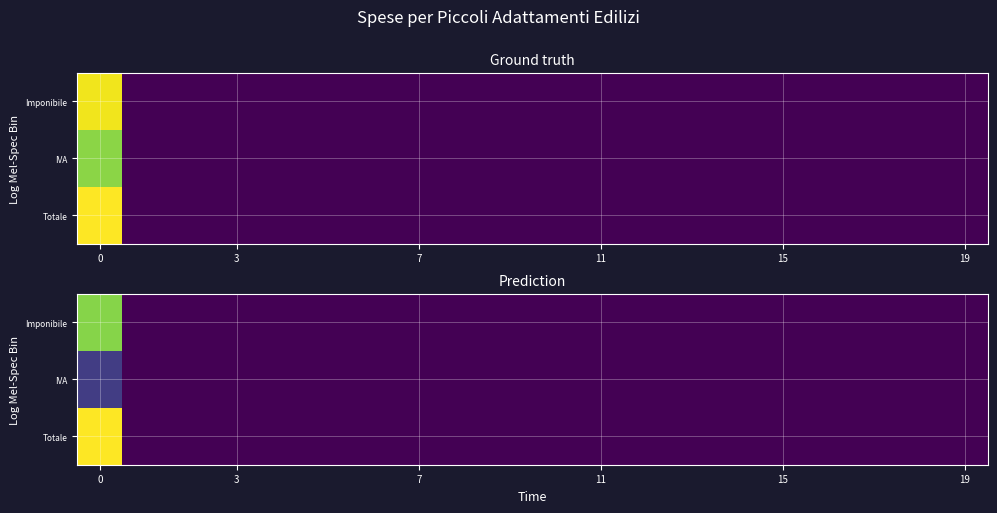

What is the sum of all Totale values?

18300